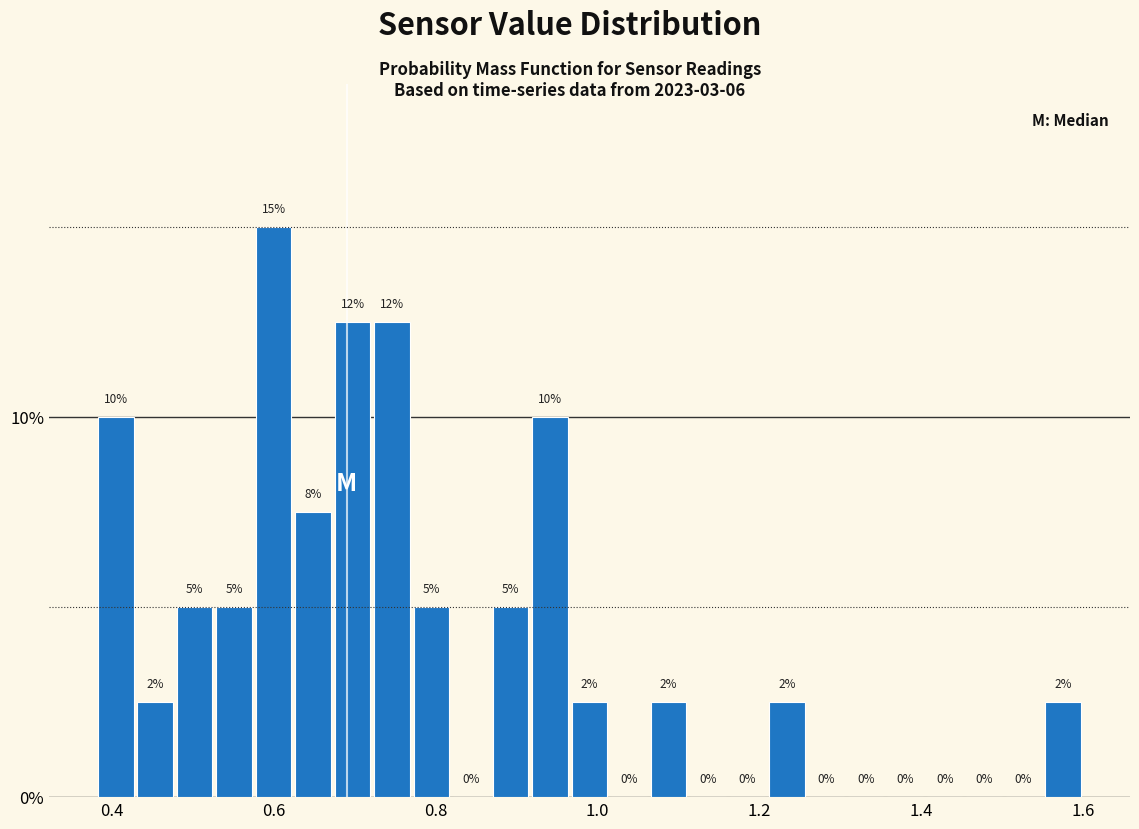

Around what value on the x-axis is the tallest bar? Give the approximate position of its centre, as read against the axis.

0.60